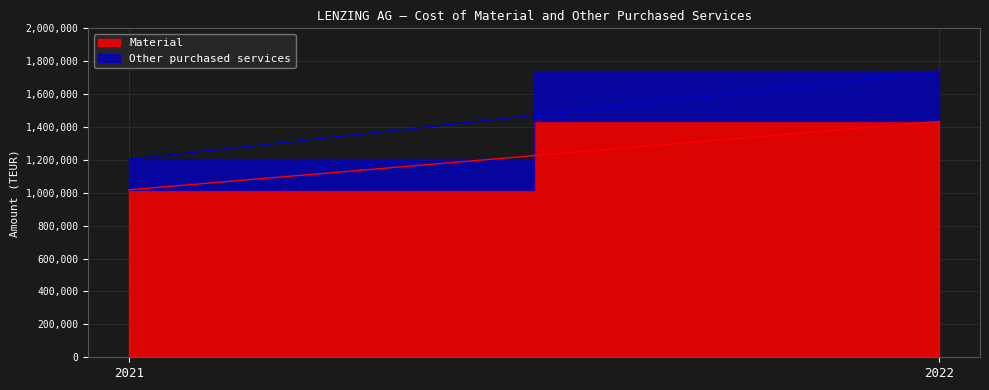

Between 2022 and 2021, which is larger?

2022